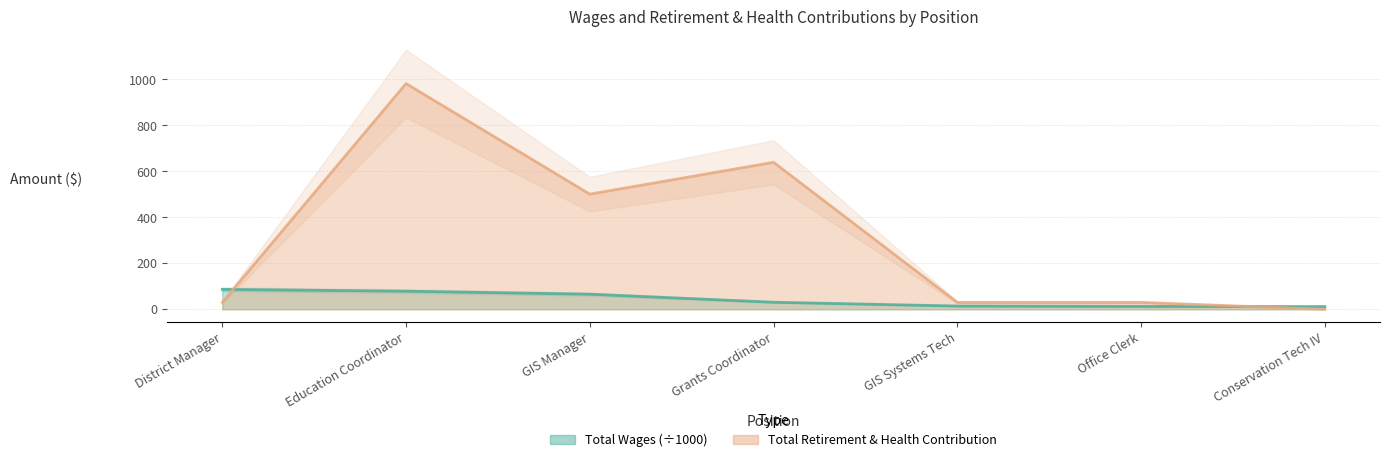

Reading right to left, what are all the values shown in this chart?

Total Wages: Conservation Tech IV=11.9	Office Clerk=12.7	GIS Systems Tech=14.2	Grants Coordinator=30.7	GIS Manager=65.8	Education Coordinator=78.8	District Manager=86.7
Total Retirement & Health Contribution: Conservation Tech IV=0.0	Office Clerk=30.0	GIS Systems Tech=30.0	Grants Coordinator=639.5	GIS Manager=501.0	Education Coordinator=982.0	District Manager=30.0